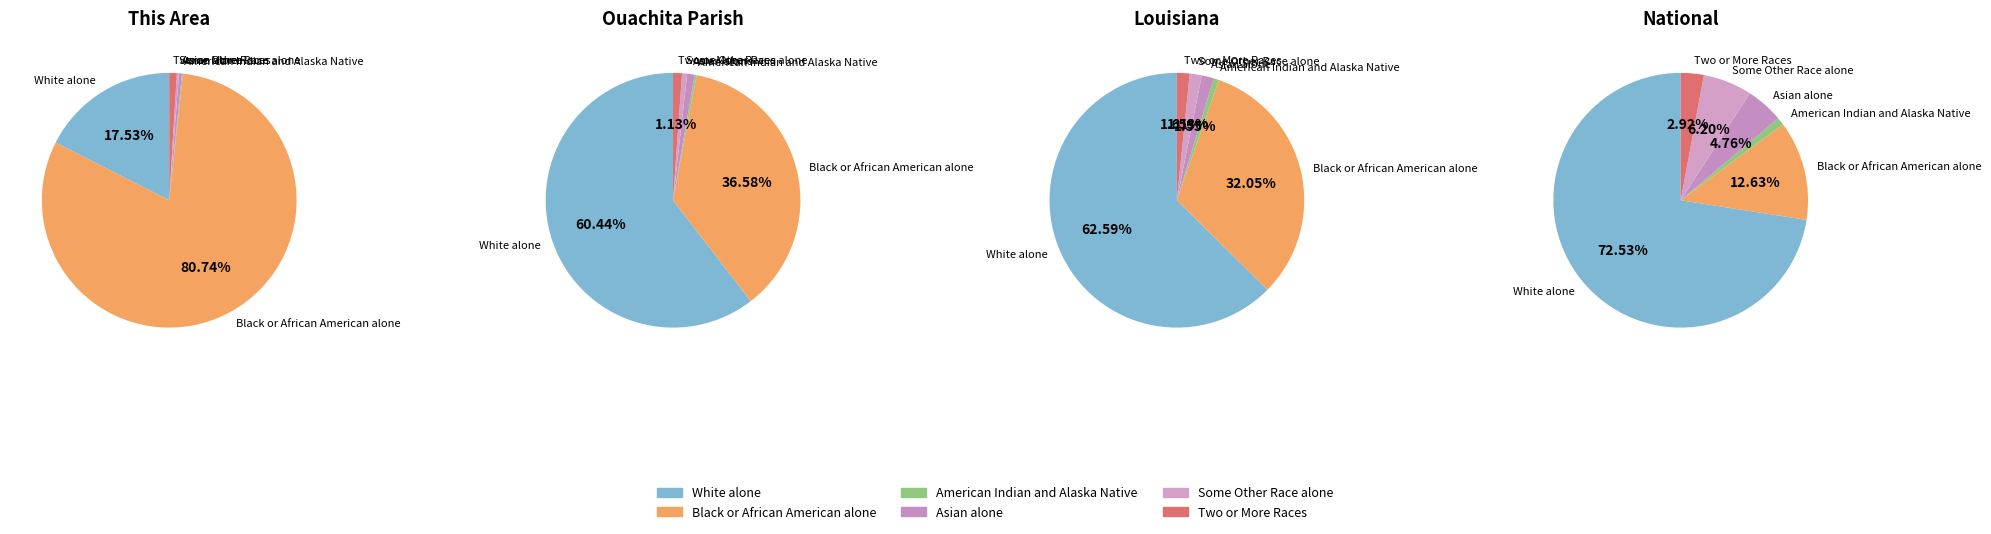

Which has a higher value, This Area or National?

National